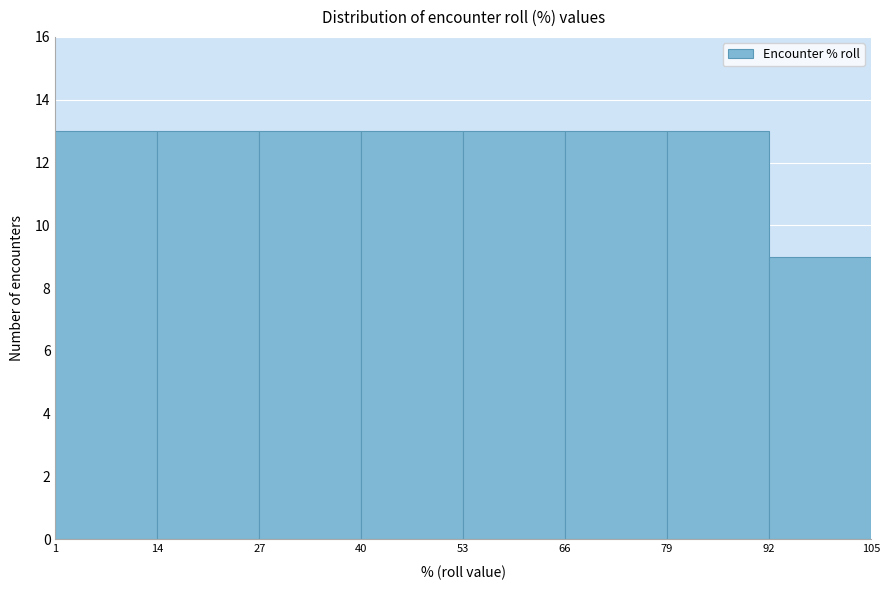

Reading left to right, list every bar in this chart as the range it spans on the x-axis followed by its height. The values are not printed on the chart, so give them approximately, as read against the axis.

1 to 14: 13
14 to 27: 13
27 to 40: 13
40 to 53: 13
53 to 66: 13
66 to 79: 13
79 to 92: 13
92 to 105: 9